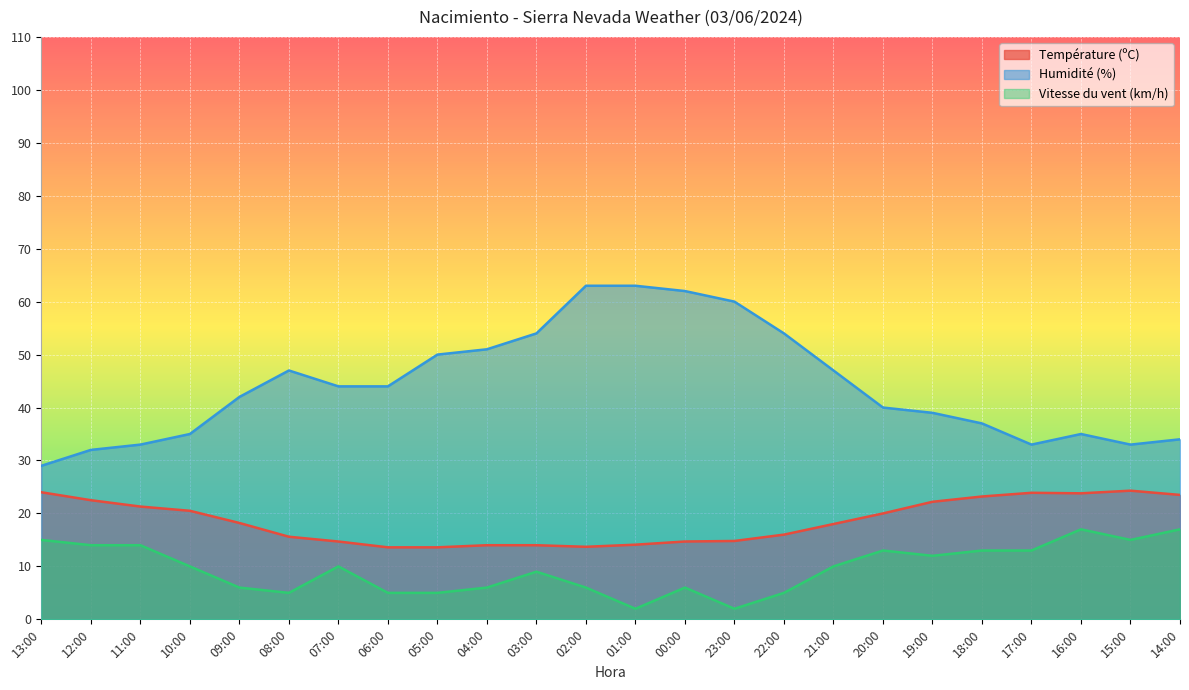

What is the difference between the second highest and second lowest values in the Température (ºC) series?

10.4